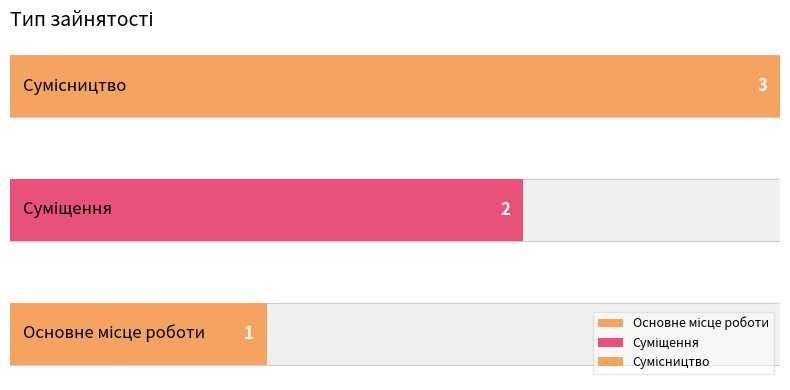

What position from the right is Суміщення?

2